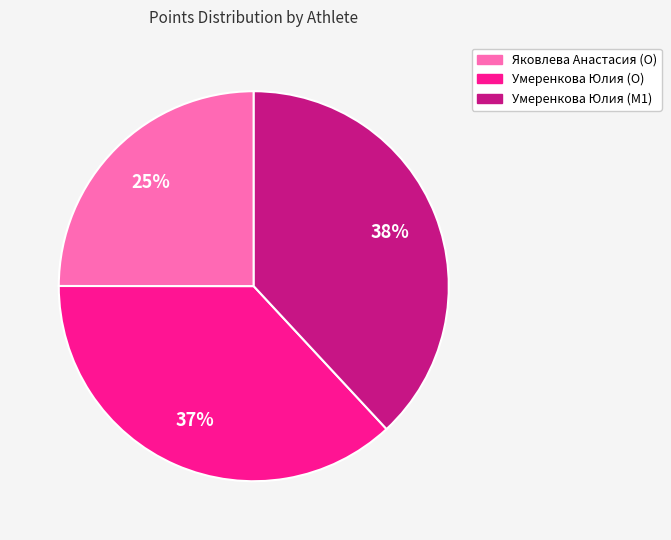

To the nearest percent, what portion does Яковлева Анастасия (O) represent?

25%